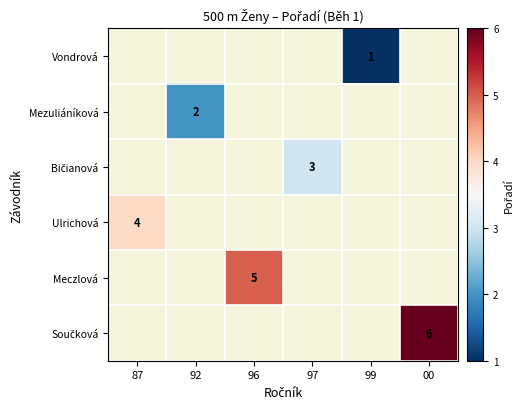

Rank the categories by Vondrová value from lowest to highest.

87, 92, 96, 97, 99, 00